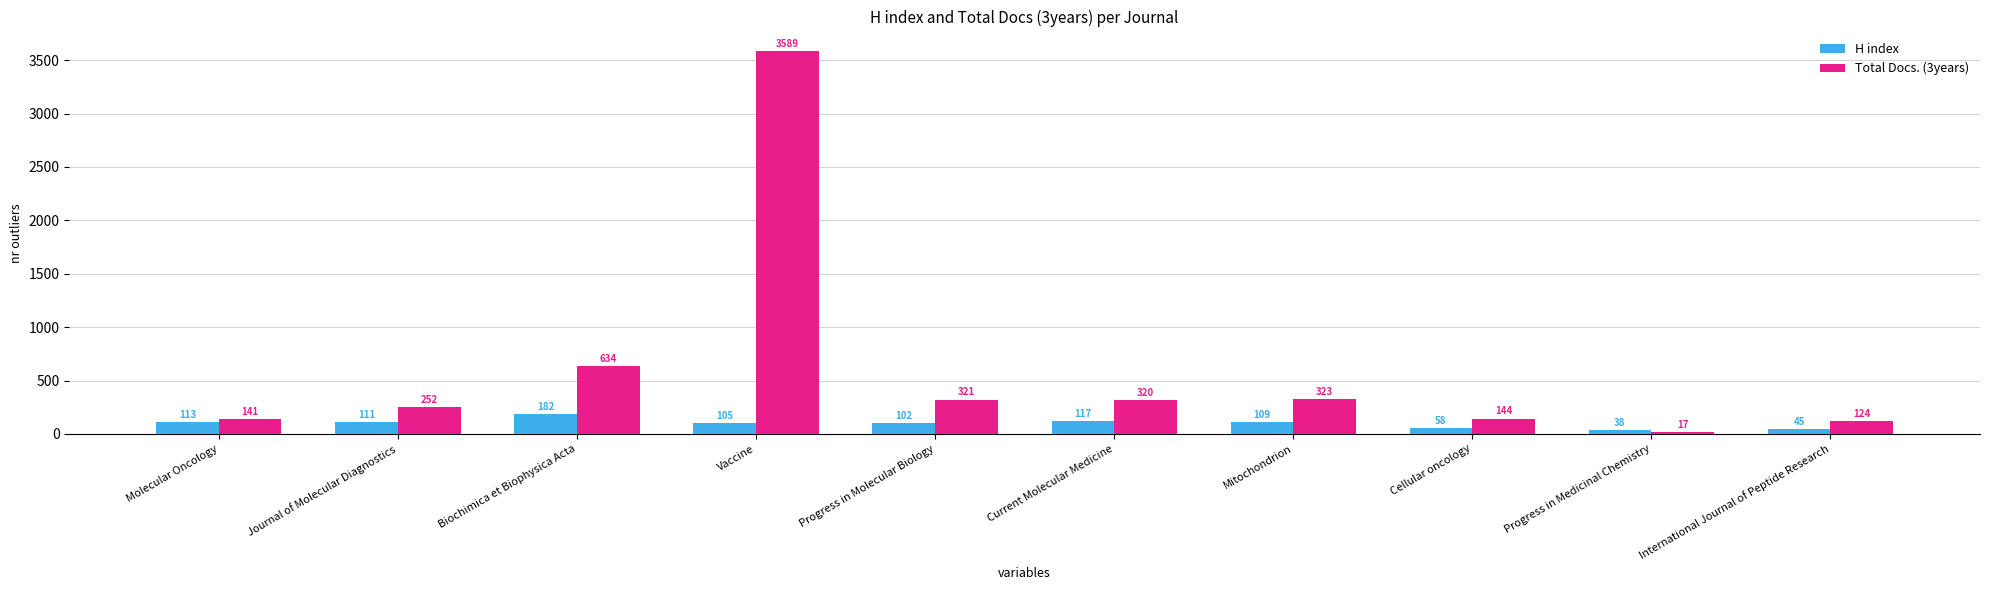

Are the bars grouped side by side (vs. stacked)?

Yes